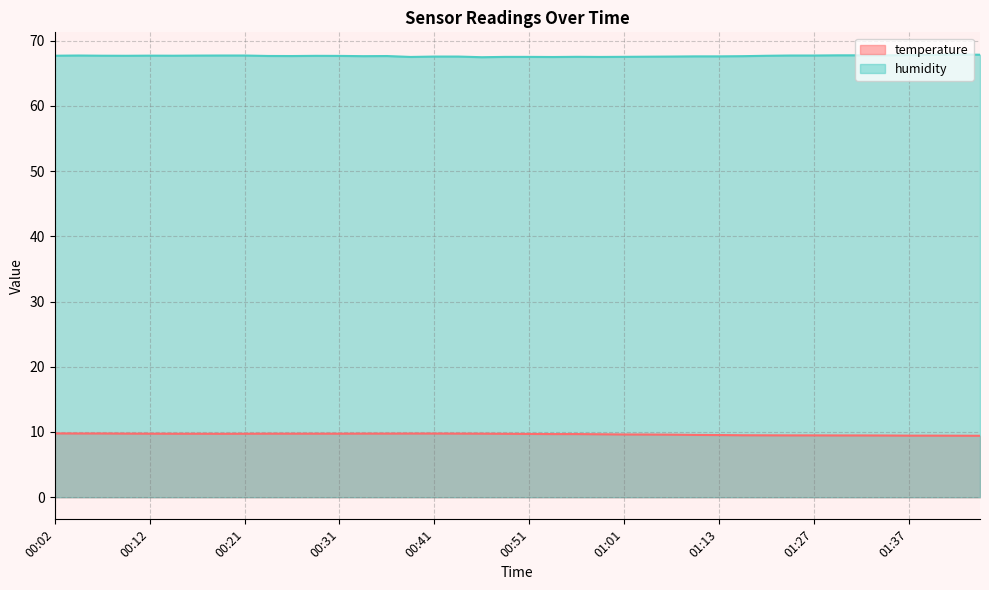

What is the value of the humidity point at the 9th from the left?

67.7